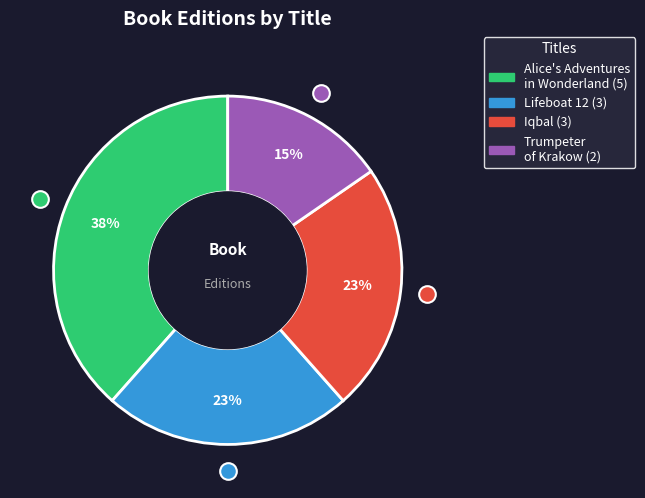

How many slices are in this pie chart?

4